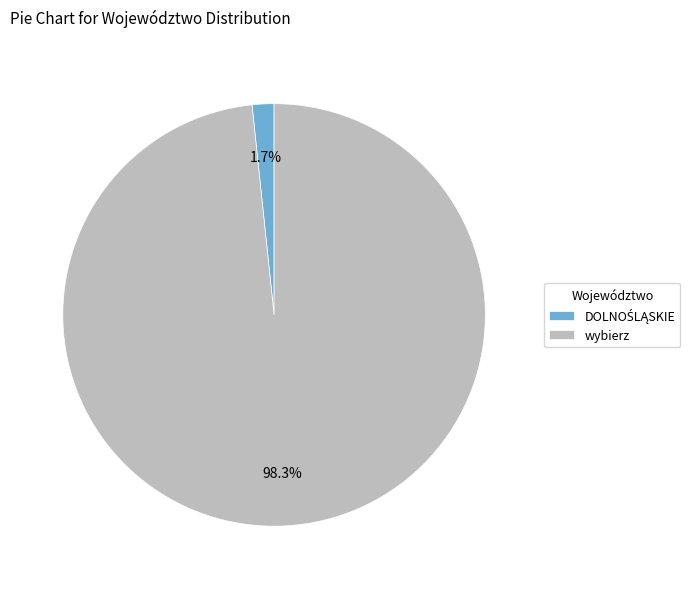

Is there any slice that represents more than half of the pie?

Yes